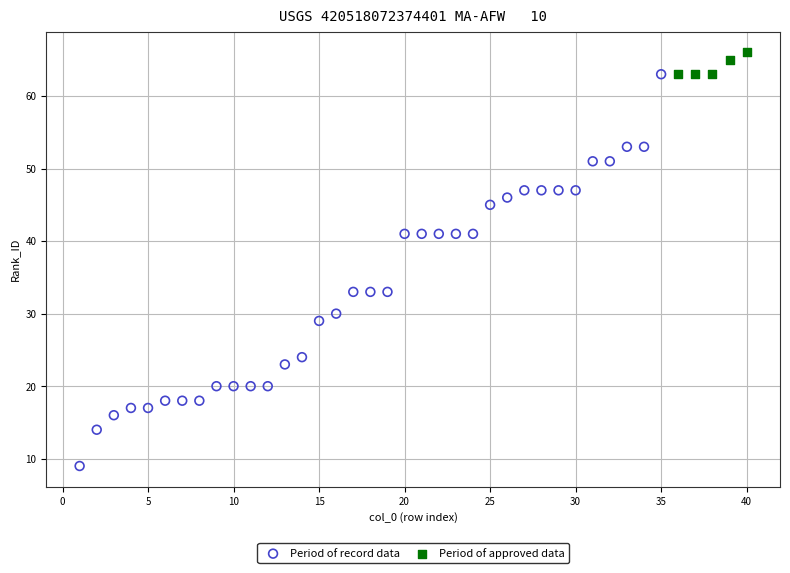

Which series contains the lowest Y value?

Period of record data